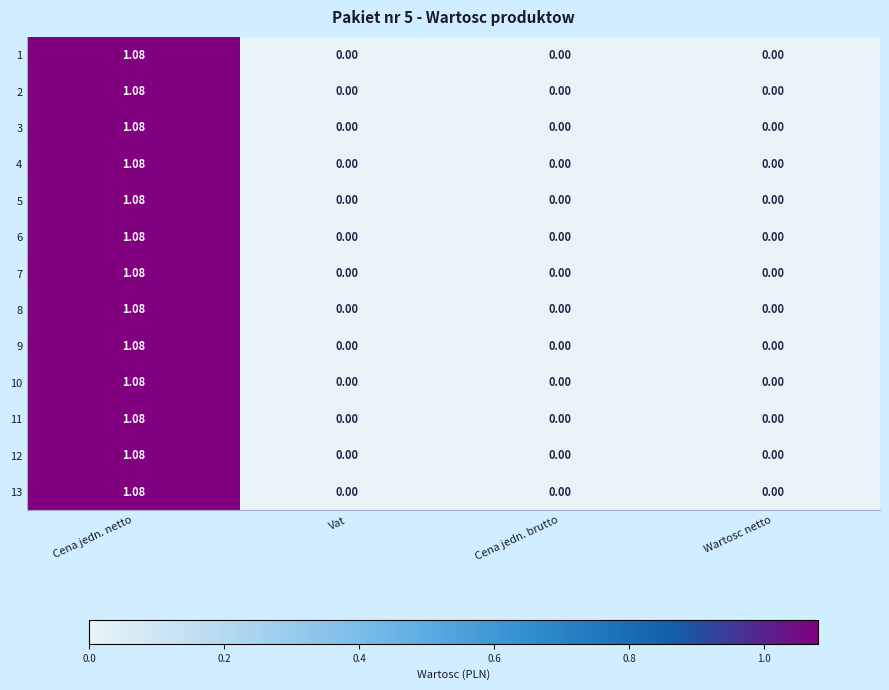

Is the value of 10 at Cena jedn. netto greater than the value of 6 at Cena jedn. brutto?

Yes